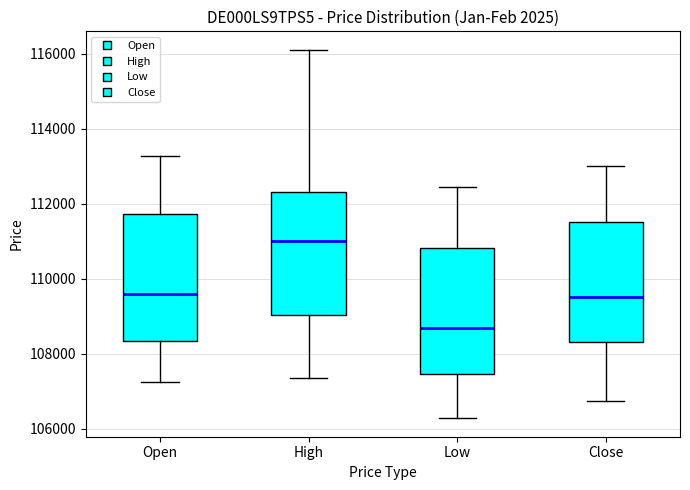

Reading left to right, transcribe this box plot: for each box, give where its median line is, the range the box spans, and where its two whiskers end, as read against the y-axis. The values are not printed on the chart, so give them approximately, as read against the axis.

Open: median 109600, box 108400 to 111800, whiskers 107200 to 113200
High: median 111000, box 109000 to 112400, whiskers 107400 to 116200
Low: median 108600, box 107400 to 110800, whiskers 106200 to 112400
Close: median 109600, box 108400 to 111600, whiskers 106800 to 113000